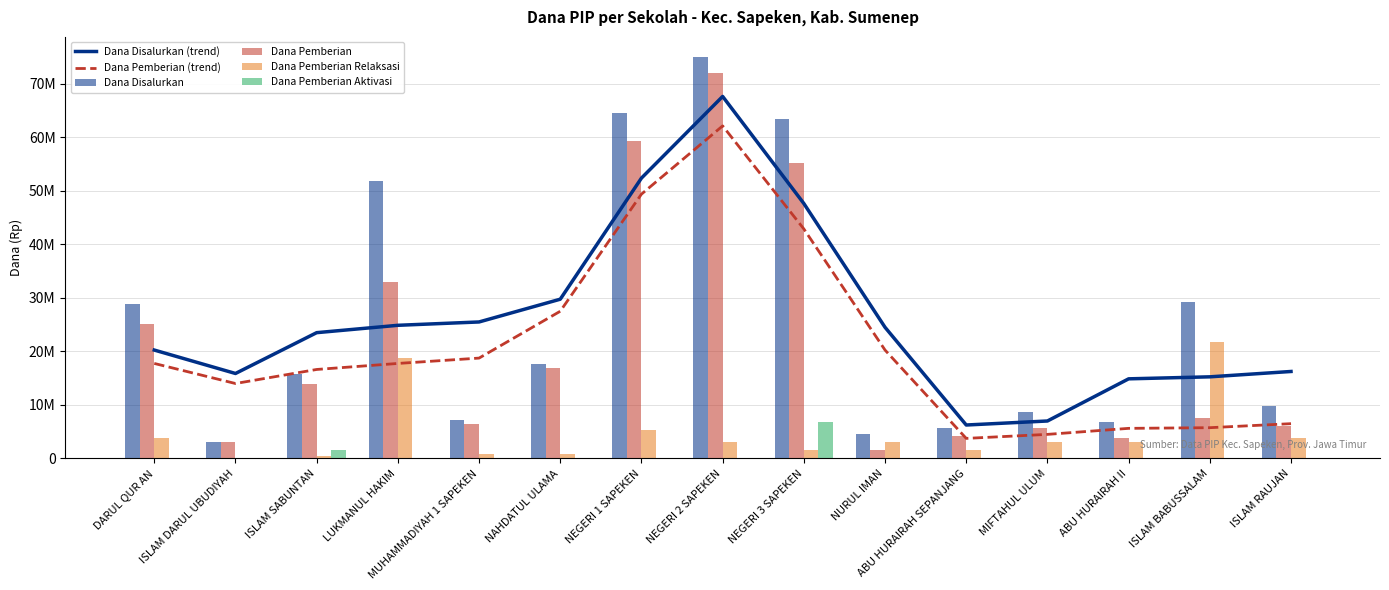

What are all the series names shown in the legend?

Dana Disalurkan (trend), Dana Pemberian (trend), Dana Disalurkan, Dana Pemberian, Dana Pemberian Relaksasi, Dana Pemberian Aktivasi